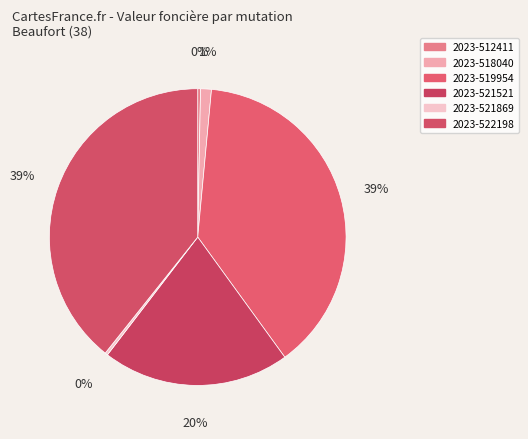

Count the number of slices in the pie.

6